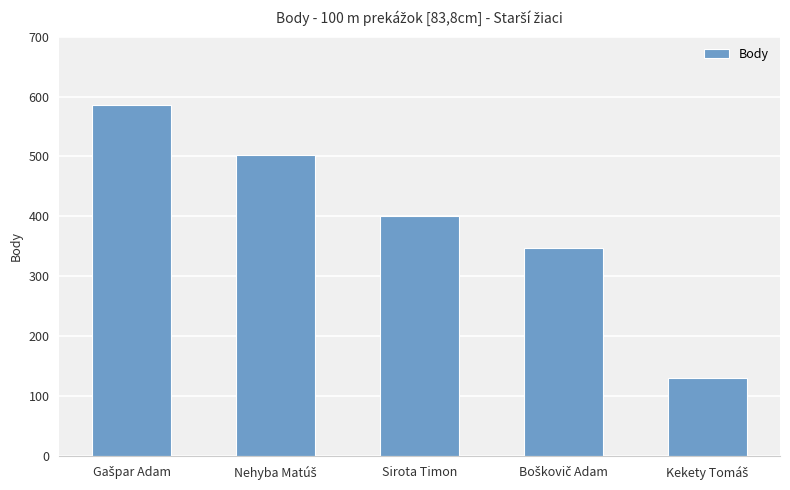

Read the value at Sirota Timon, to the nearest 10.

400